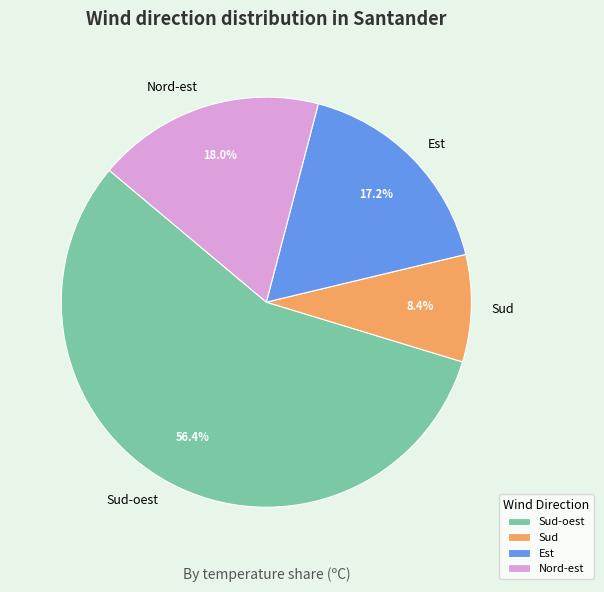

Does Sud-oest account for over 50% of the chart?

Yes